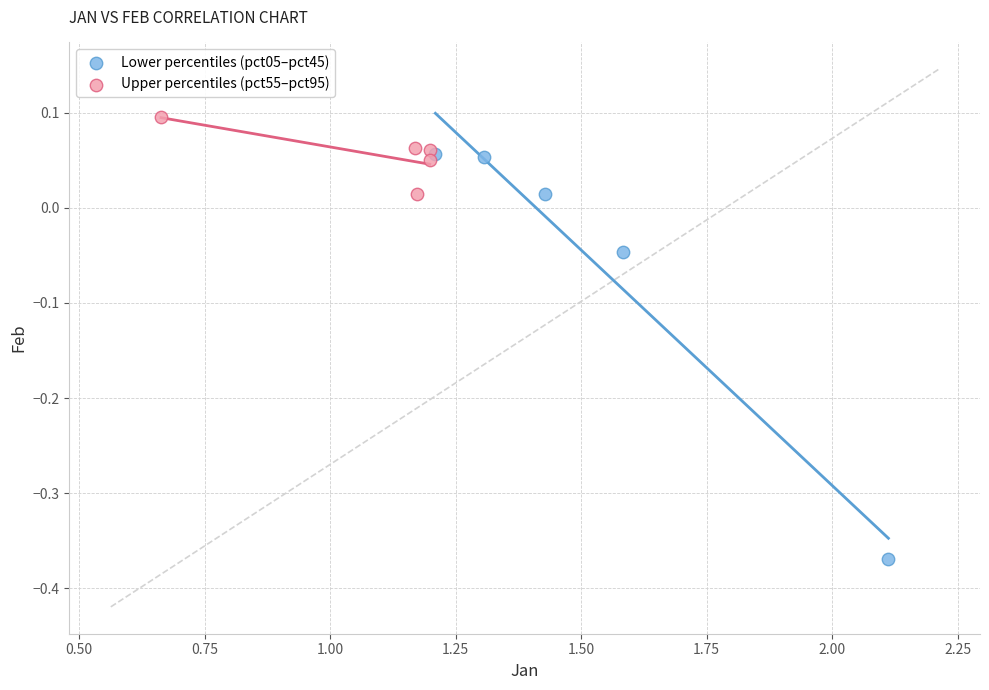

Which series reaches the maximum Y coordinate?

Upper percentiles (pct55–pct95)